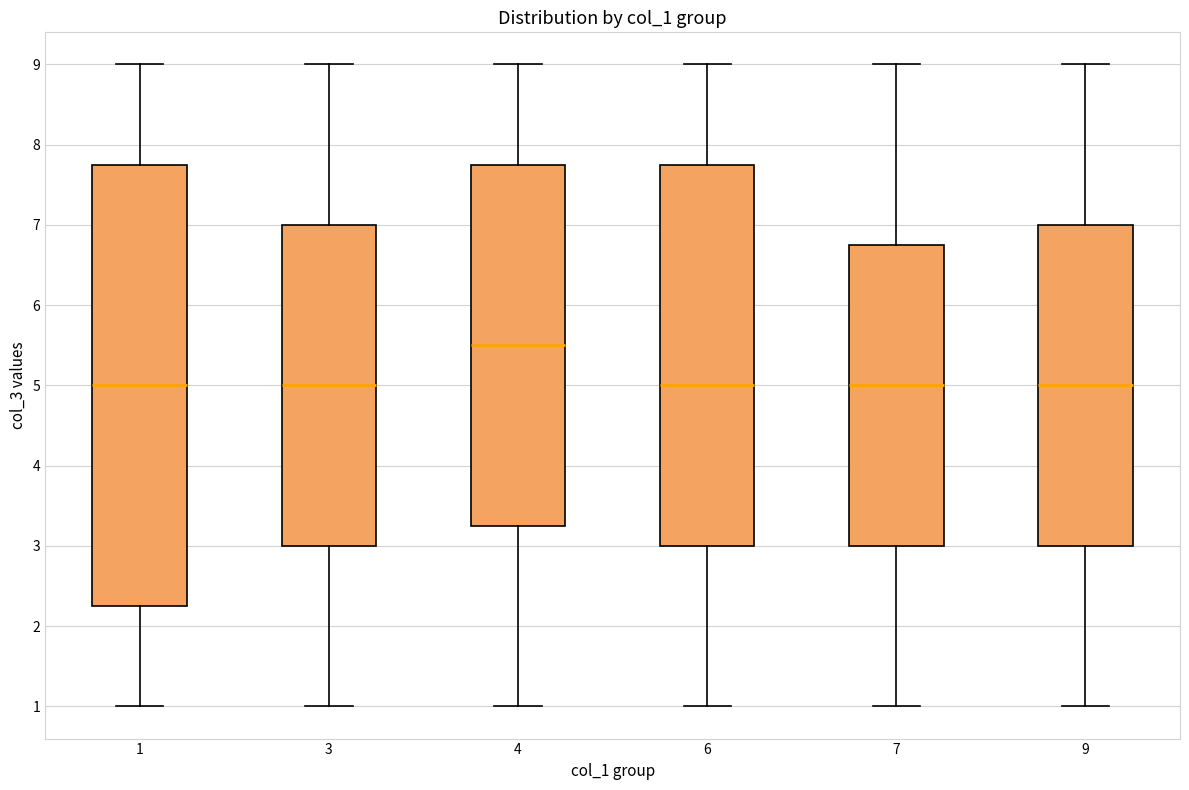

Reading left to right, transcribe this box plot: for each box, give where its median line is, the range the box spans, and where its two whiskers end, as read against the y-axis. The values are not printed on the chart, so give them approximately, as read against the axis.

1: median 5.0, box 2.3 to 7.8, whiskers 1.0 to 9.0
3: median 5.0, box 3.0 to 7.0, whiskers 1.0 to 9.0
4: median 5.5, box 3.3 to 7.8, whiskers 1.0 to 9.0
6: median 5.0, box 3.0 to 7.8, whiskers 1.0 to 9.0
7: median 5.0, box 3.0 to 6.8, whiskers 1.0 to 9.0
9: median 5.0, box 3.0 to 7.0, whiskers 1.0 to 9.0